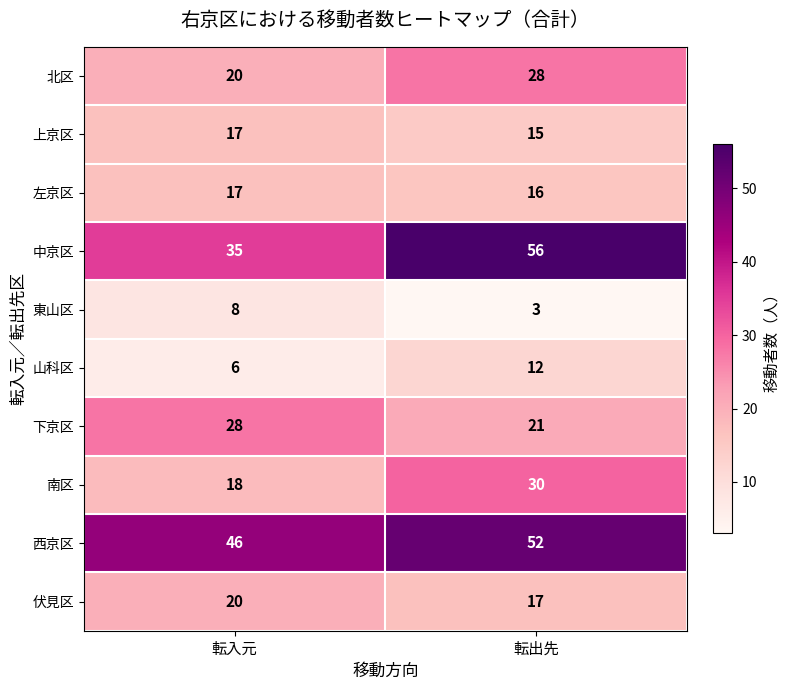

Is it true that 左京区 equals 16 at 転出先?

True